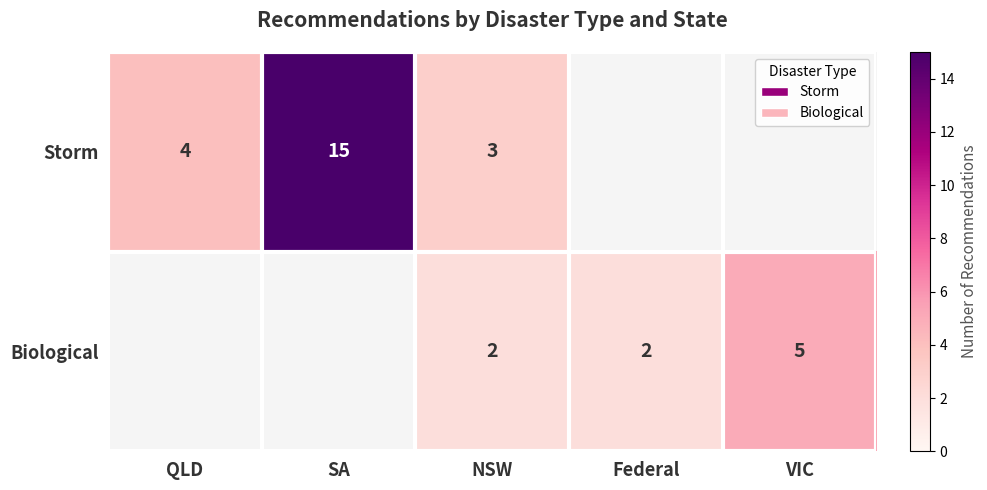

At how many categories does at least one series exceed 10?

1